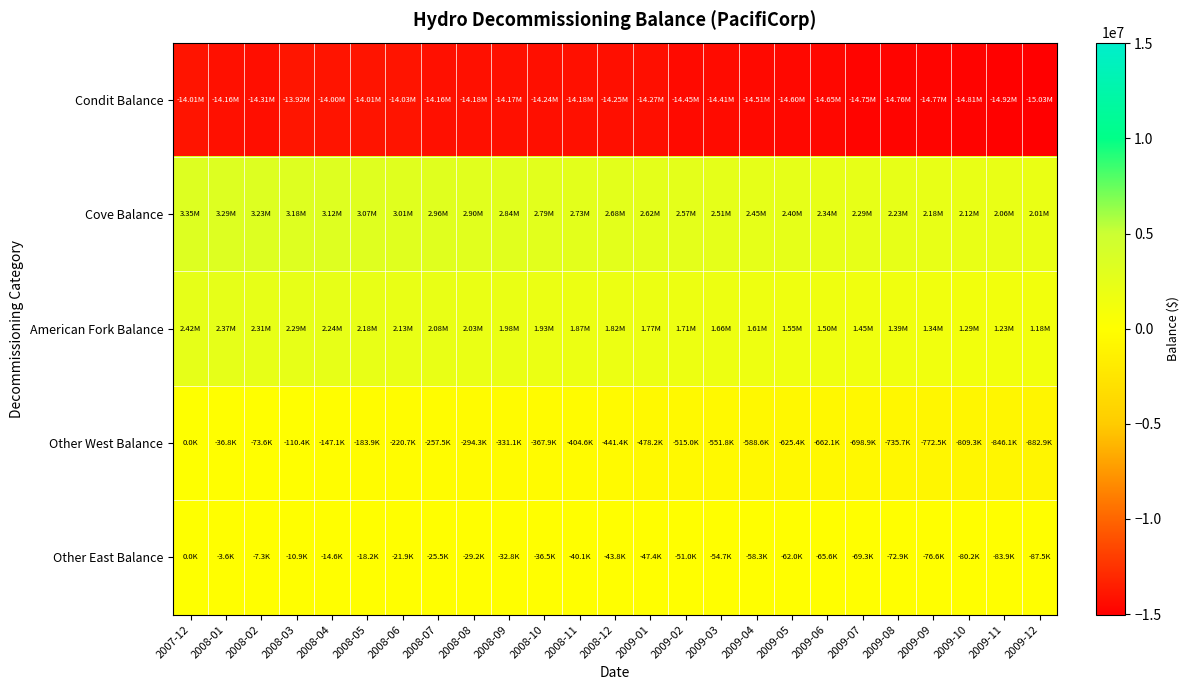

Reading left to right, extract all data points from this chart.

Condit Balance: 2007-12=-14014010.7	2008-01=-14162577.4	2008-02=-14311144.1	2008-03=-13918589.8	2008-04=-14000765.4	2008-05=-14009358.0	2008-06=-14029492.3	2008-07=-14158237.6	2008-08=-14178492.7	2008-09=-14165875.6	2008-10=-14243407.3	2008-11=-14177214.8	2008-12=-14245805.1	2009-01=-14268799.3	2009-02=-14454921.9	2009-03=-14414142.0	2009-04=-14508778.9	2009-05=-14597492.6	2009-06=-14645199.0	2009-07=-14748734.4	2009-08=-14755293.3	2009-09=-14766862.9	2009-10=-14809913.1	2009-11=-14924105.6	2009-12=-15033573.3
Cove Balance: 2007-12=3346298.1	2008-01=3290564.8	2008-02=3234831.5	2008-03=3179098.1	2008-04=3123364.8	2008-05=3067631.5	2008-06=3011898.1	2008-07=2956164.8	2008-08=2900431.5	2008-09=2844698.1	2008-10=2788964.8	2008-11=2733231.5	2008-12=2677498.1	2009-01=2621764.8	2009-02=2566031.5	2009-03=2510298.1	2009-04=2454564.8	2009-05=2398831.5	2009-06=2343098.1	2009-07=2287364.8	2009-08=2231631.5	2009-09=2175898.1	2009-10=2120164.8	2009-11=2064431.4	2009-12=2008698.1
American Fork Balance: 2007-12=2421001.4	2008-01=2367834.8	2008-02=2314668.1	2008-03=2288684.2	2008-04=2236092.4	2008-05=2183320.4	2008-06=2131274.6	2008-07=2083448.0	2008-08=2030571.6	2008-09=1978752.7	2008-10=1925724.6	2008-11=1872410.4	2008-12=1819243.8	2009-01=1766077.1	2009-02=1712910.4	2009-03=1659743.8	2009-04=1606577.1	2009-05=1553410.4	2009-06=1500243.8	2009-07=1447077.1	2009-08=1393910.4	2009-09=1340743.8	2009-10=1287577.1	2009-11=1234410.4	2009-12=1181243.8
Other West Balance: 2007-12=0.0	2008-01=-36785.7	2008-02=-73571.4	2008-03=-110357.1	2008-04=-147142.9	2008-05=-183928.6	2008-06=-220714.3	2008-07=-257500.0	2008-08=-294285.7	2008-09=-331071.4	2008-10=-367857.1	2008-11=-404642.9	2008-12=-441428.6	2009-01=-478214.3	2009-02=-515000.0	2009-03=-551785.7	2009-04=-588571.4	2009-05=-625357.1	2009-06=-662142.9	2009-07=-698928.6	2009-08=-735714.3	2009-09=-772500.0	2009-10=-809285.7	2009-11=-846071.4	2009-12=-882857.1
Other East Balance: 2007-12=0.0	2008-01=-3645.8	2008-02=-7291.7	2008-03=-10937.5	2008-04=-14583.3	2008-05=-18229.2	2008-06=-21875.0	2008-07=-25520.8	2008-08=-29166.7	2008-09=-32812.5	2008-10=-36458.3	2008-11=-40104.2	2008-12=-43750.0	2009-01=-47395.8	2009-02=-51041.7	2009-03=-54687.5	2009-04=-58333.3	2009-05=-61979.2	2009-06=-65625.0	2009-07=-69270.8	2009-08=-72916.7	2009-09=-76562.5	2009-10=-80208.3	2009-11=-83854.2	2009-12=-87500.0